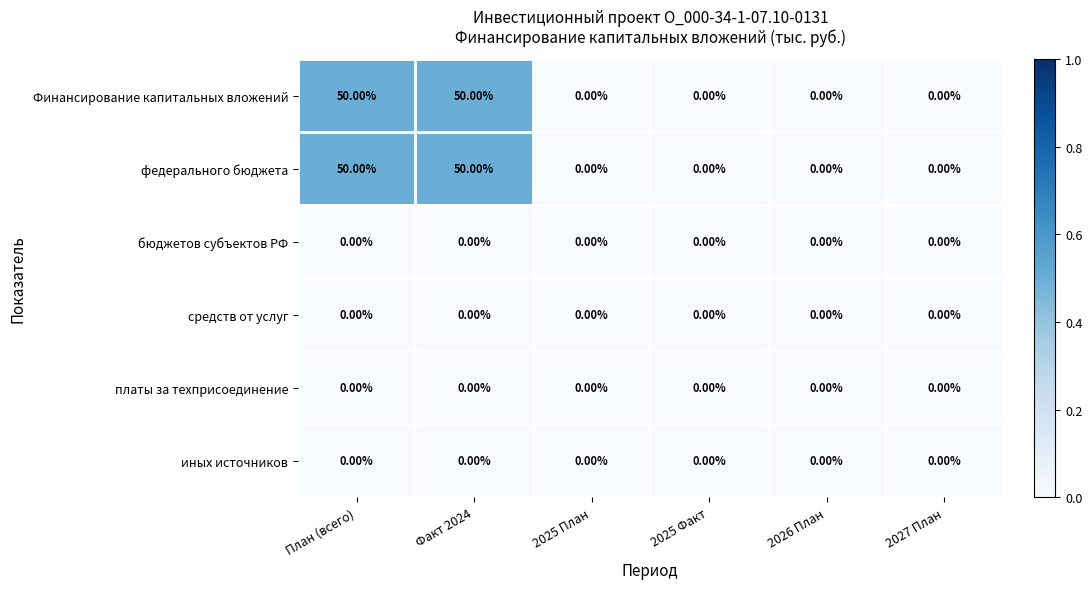

What is the spread (max minus min) of values at Факт 2024?

50